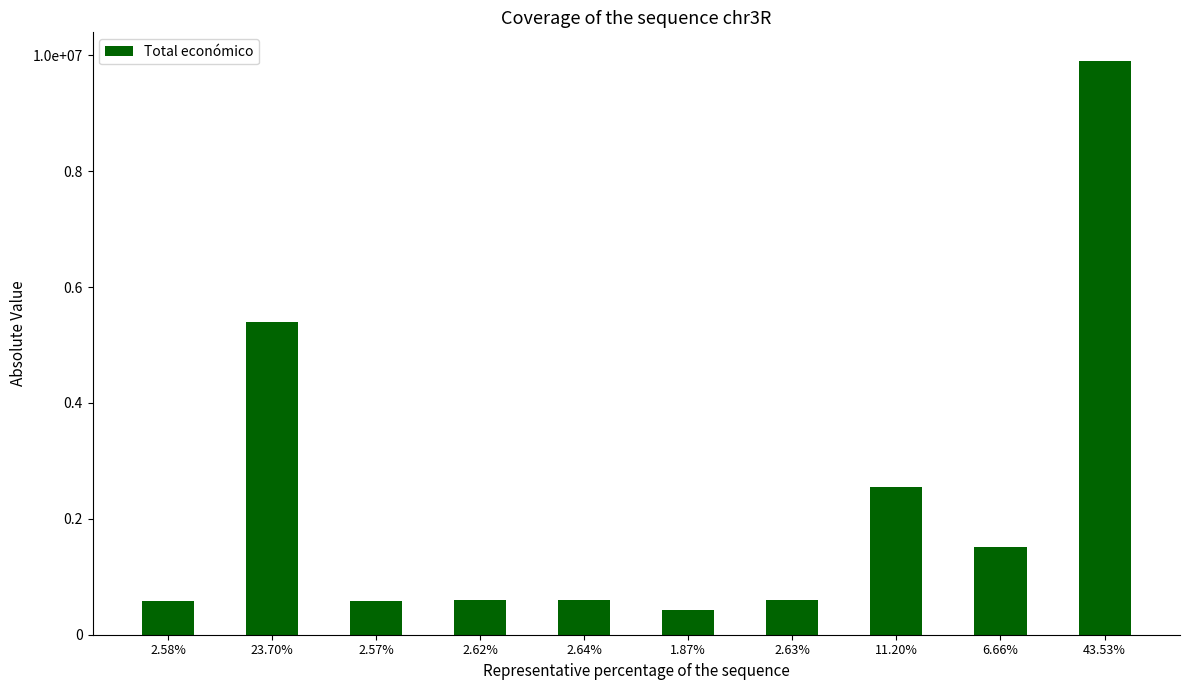

What is the value of the 3rd bar from the left?

585460